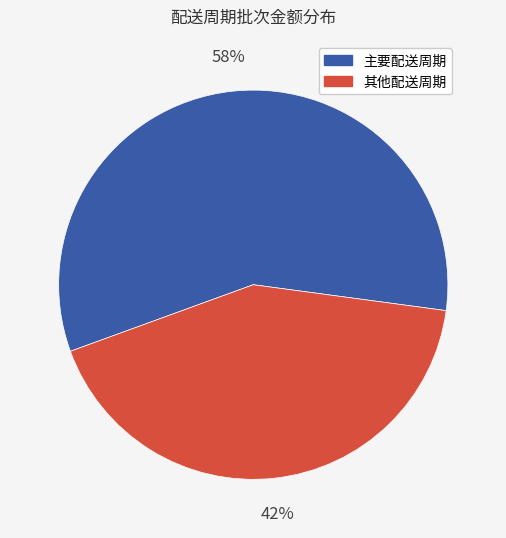

Count the number of slices in the pie.

2